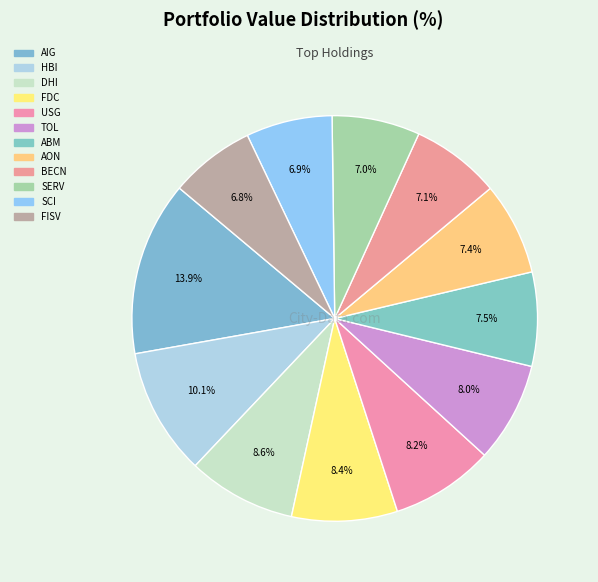

True or false: FDC accounts for 8% of the total.

True